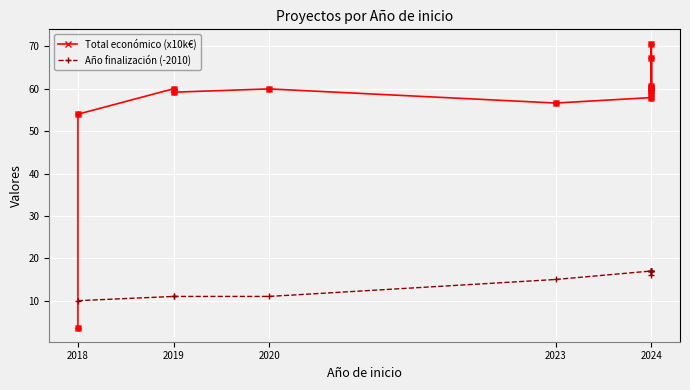

Which series has the largest Y range (max minus min)?

Total económico (x10k€)